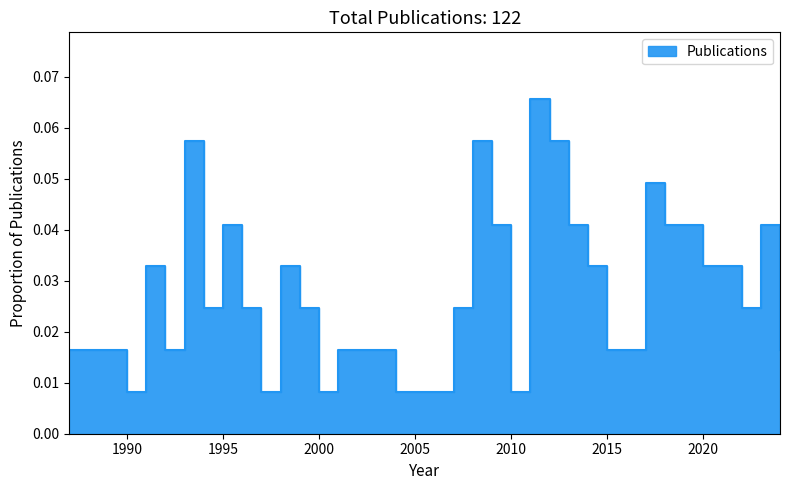

The chart shows a value of 0.0 at 1997. True or false?

True